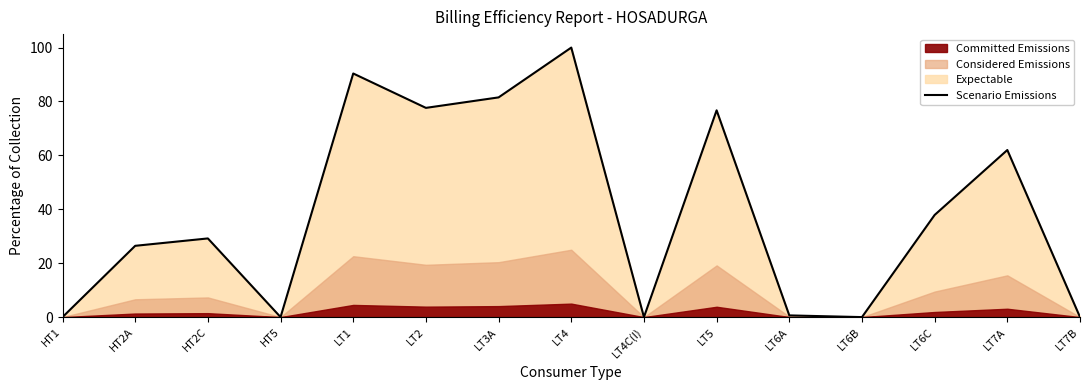

Reading left to right, what are all the values shown in this chart?

HT1=0.0	HT2A=26.4	HT2C=29.2	HT5=0.0	LT1=90.4	LT2=77.6	LT3A=81.5	LT4=100.0	LT4C(I)=0.0	LT5=76.7	LT6A=0.6	LT6B=0.0	LT6C=37.9	LT7A=62.0	LT7B=0.0